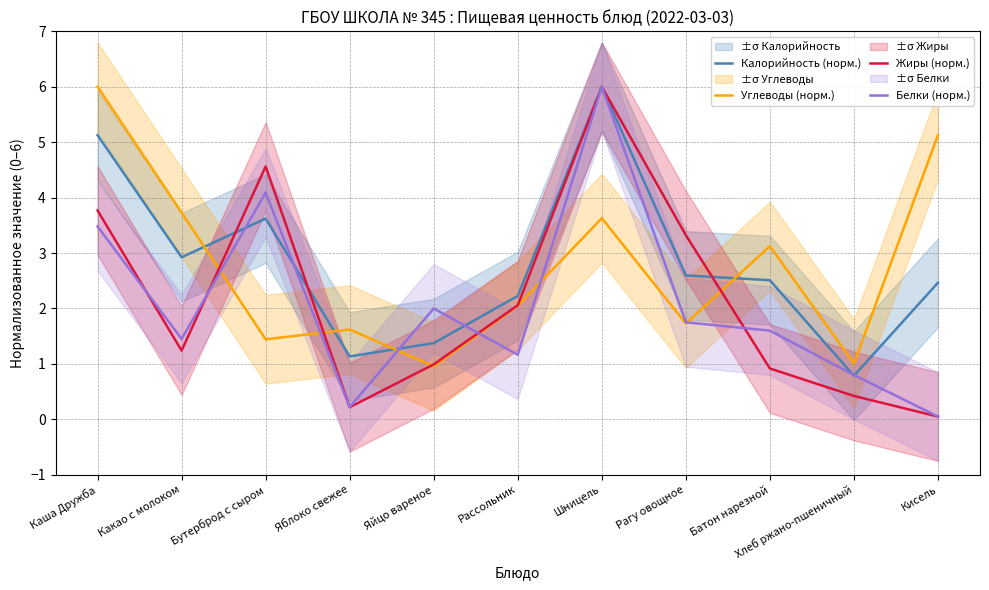

What is the difference between the Жиры (норм.) values at Бутерброд с сыром and Кисель?

4.5